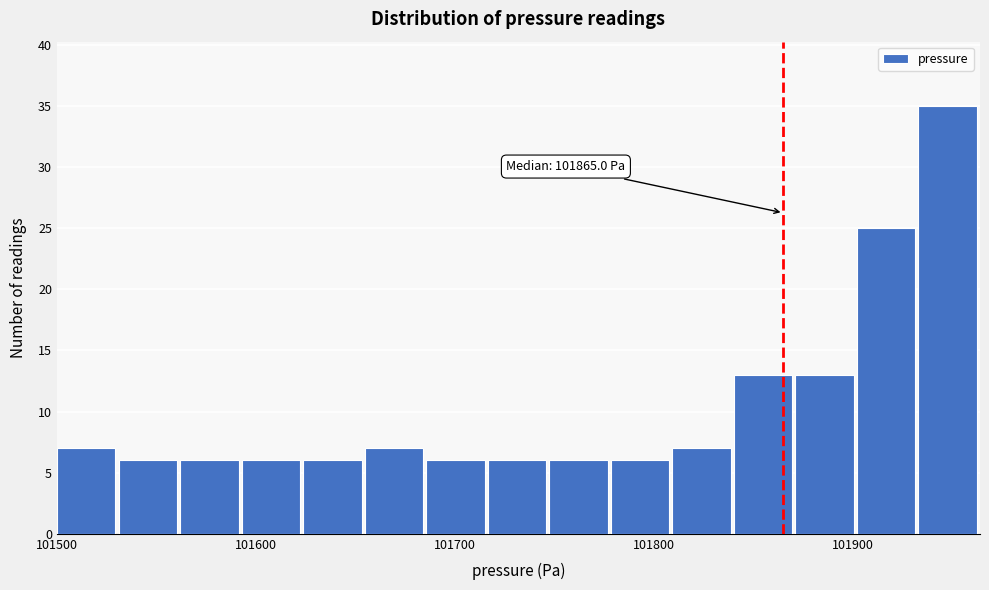

Around what value on the x-axis is the tallest bar? Give the approximate position of its centre, as read against the axis.

101950